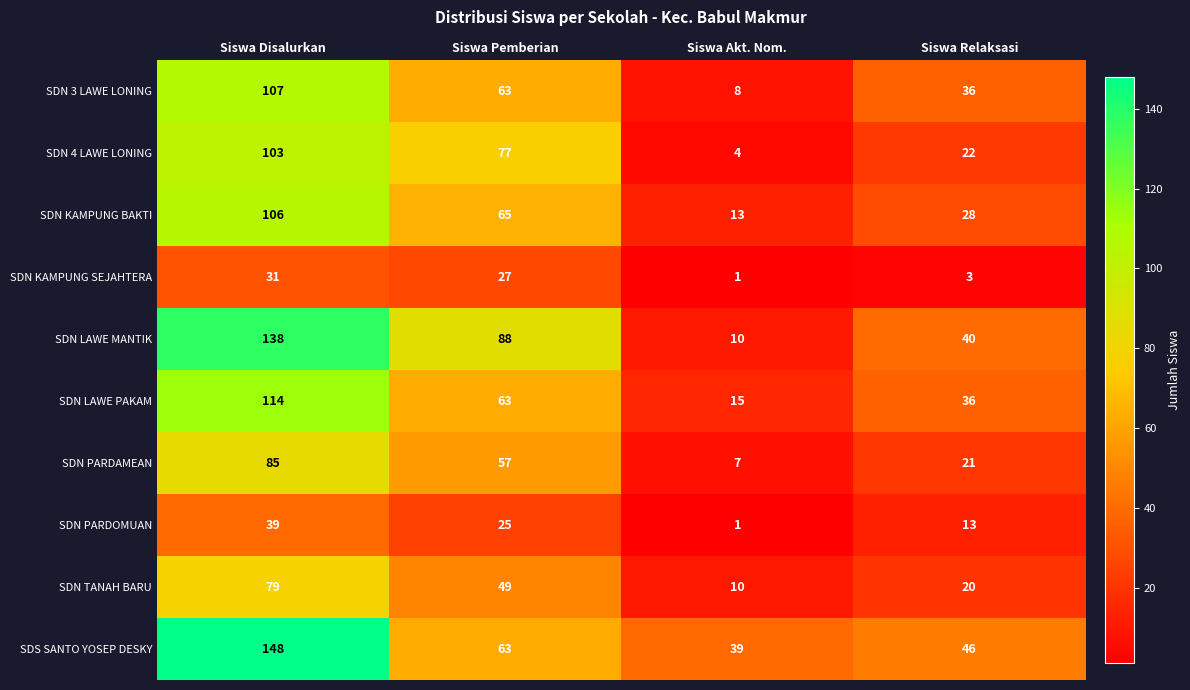

Which category has the highest value in the SDN 4 LAWE LONING series?

Siswa Disalurkan